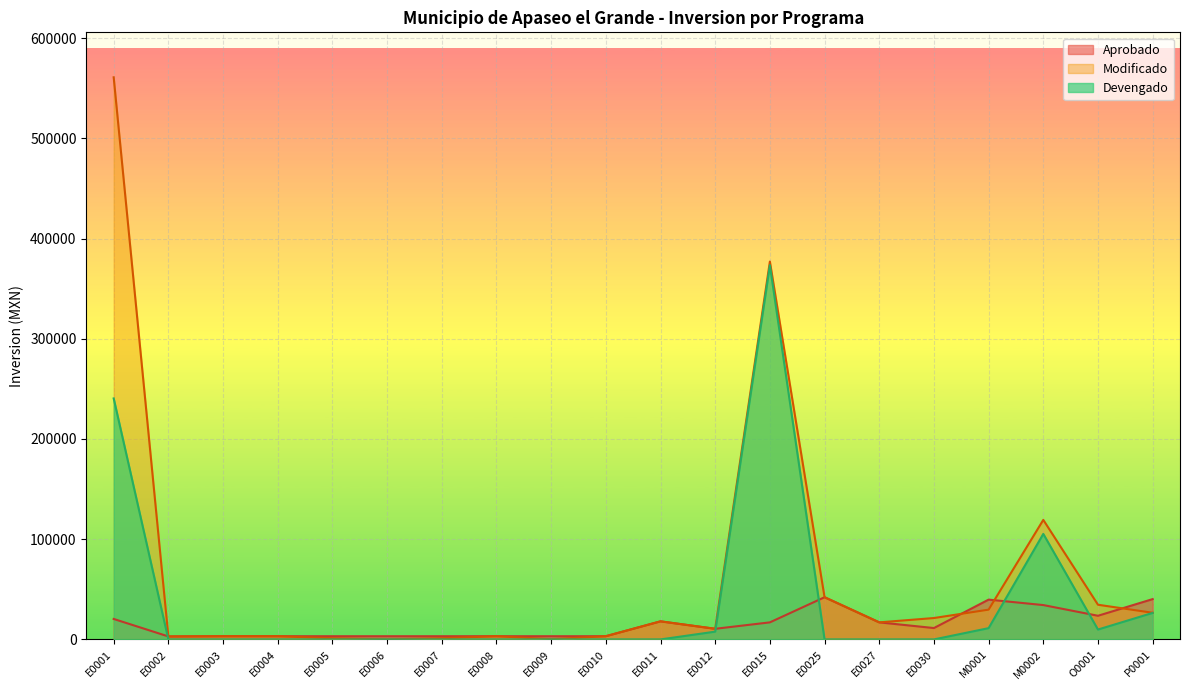

What is the spread (max minus min) of values at E0011?

18039.5